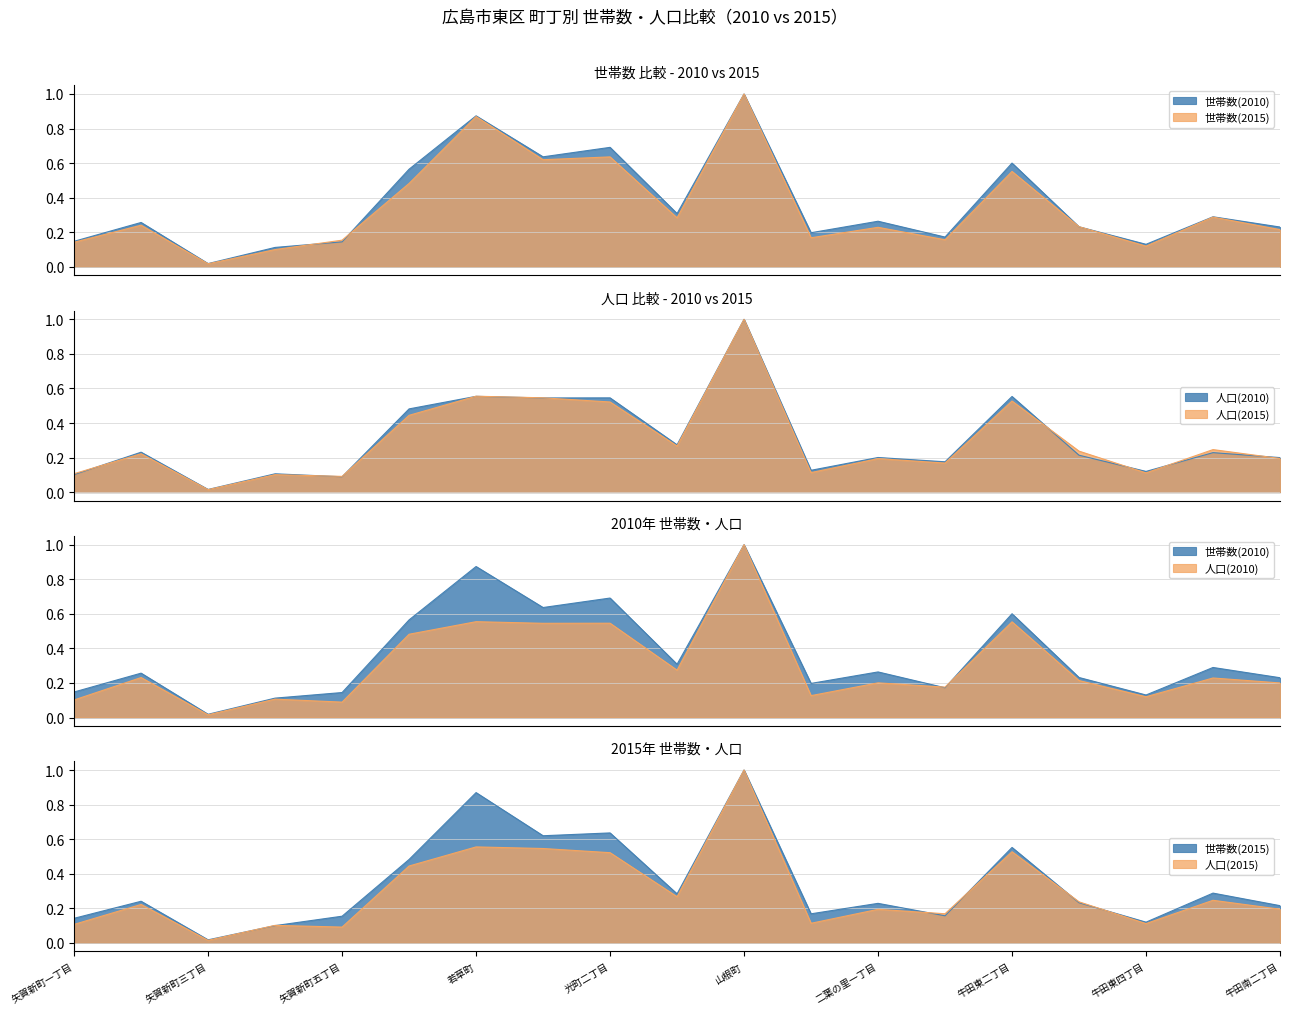

At which category does 世帯数(2010) reach its first local valley?

矢賀新町三丁目